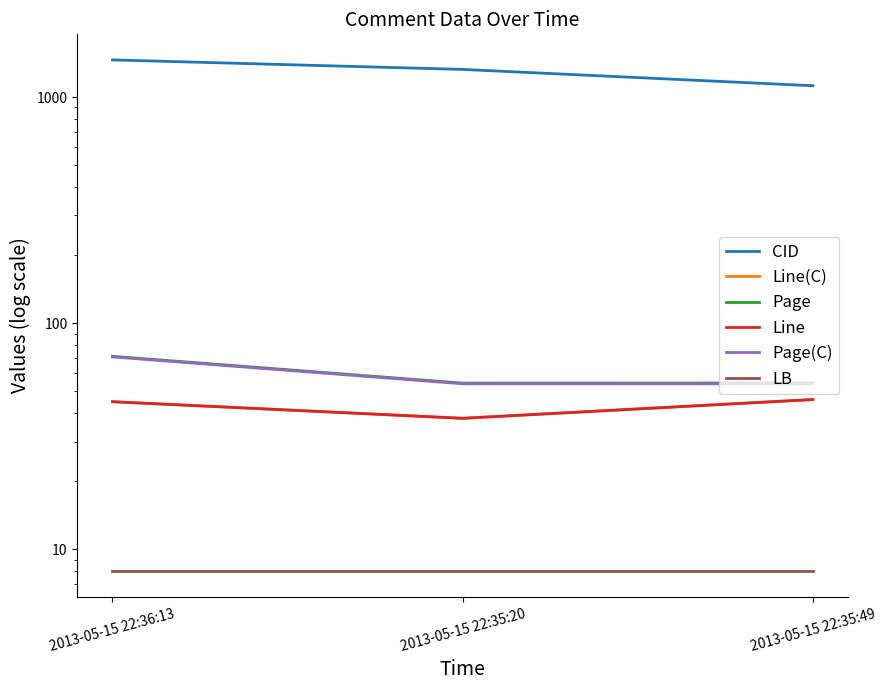

What is the label of the 2nd point from the right?

2013-05-15 22:35:20